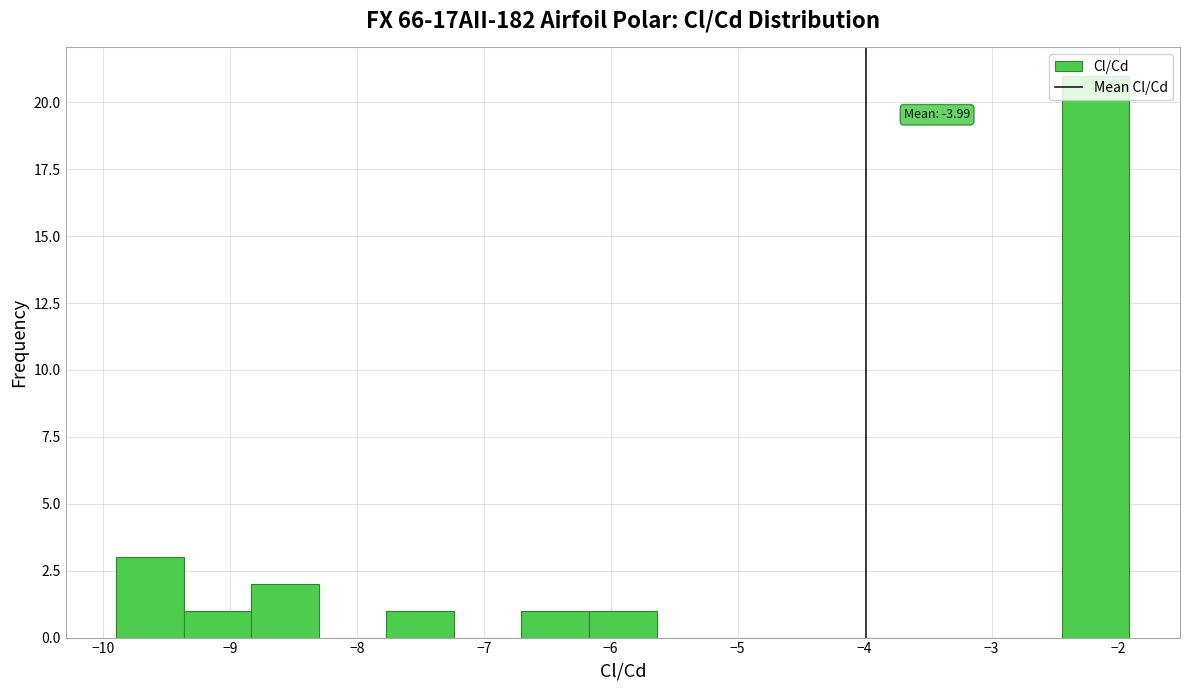

Over which range of the x-axis is the bar tallest?

-2.4 to -1.9